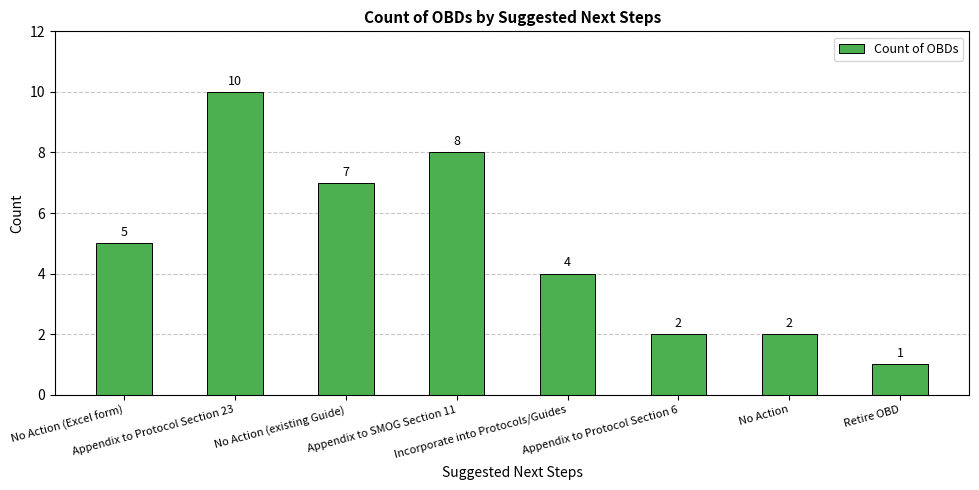

What position from the left is No Action (Excel form)?

1